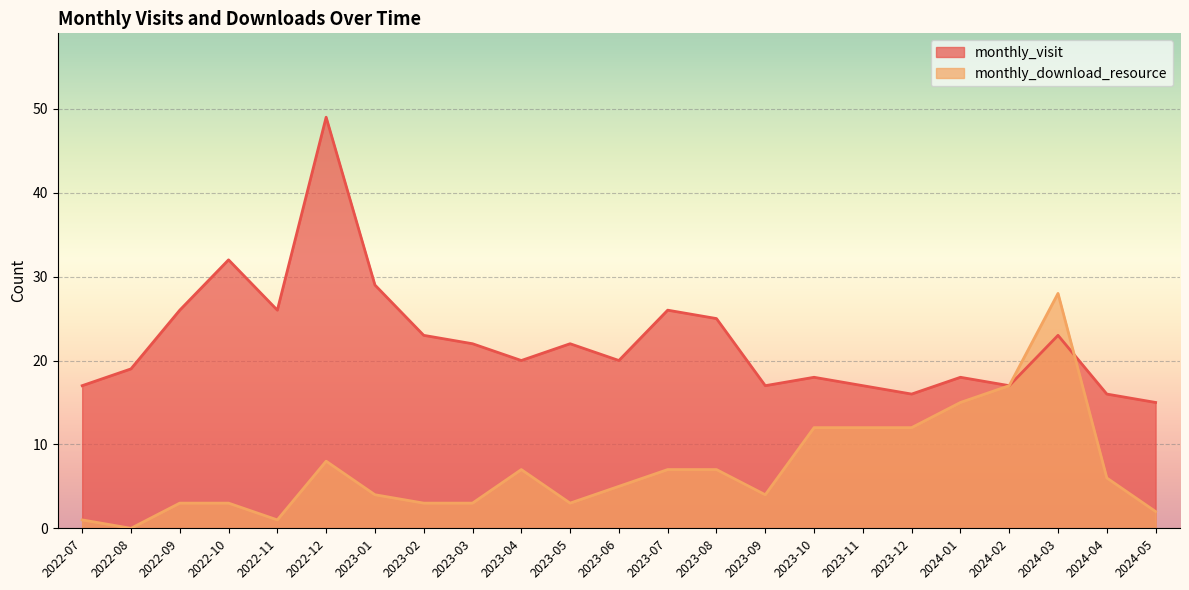

What is the value of the monthly_visit point at the 2nd from the left?

19